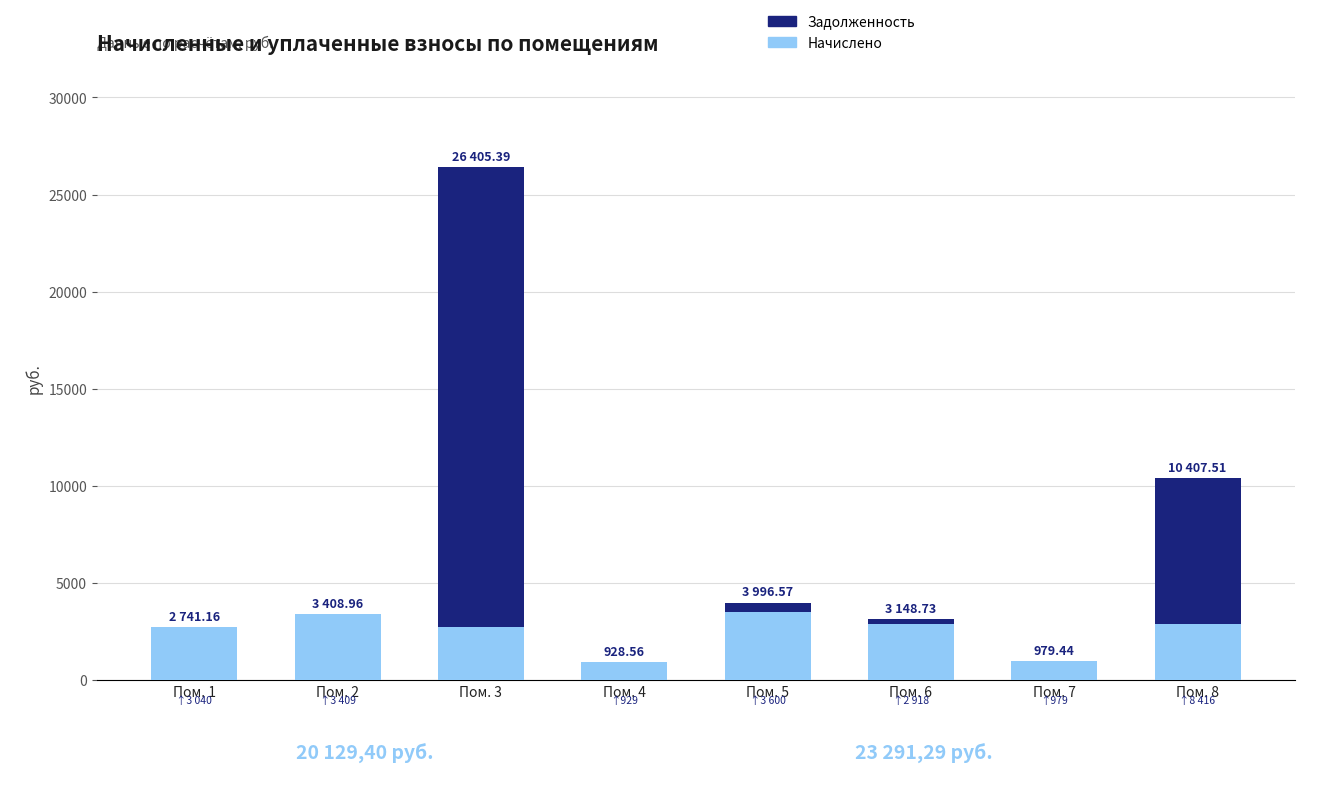

What is the sum of all Начислено values?

20129.4